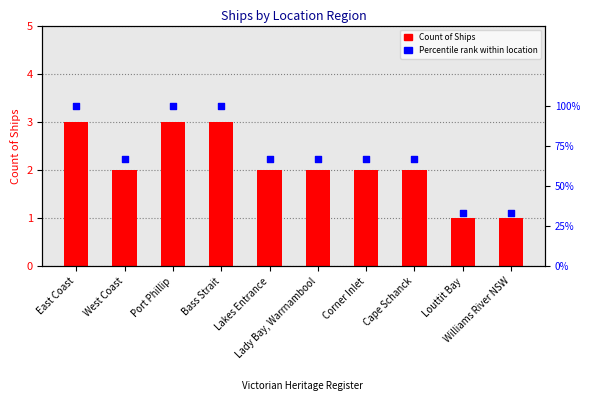

At how many categories does at least one series exceed 48?

8